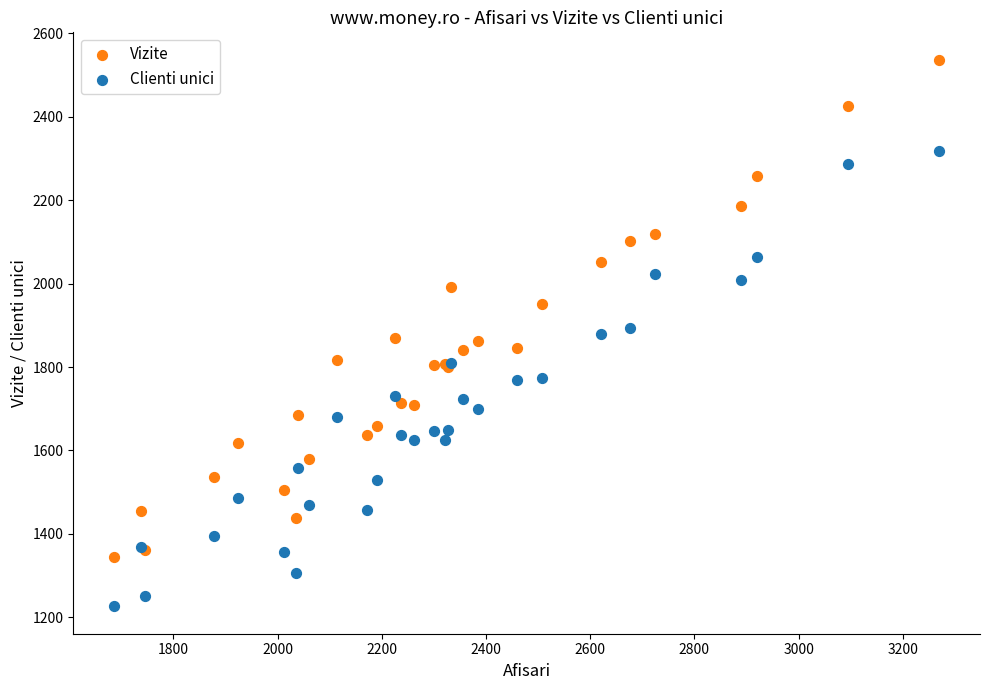

Which series has the largest Y range (max minus min)?

Vizite